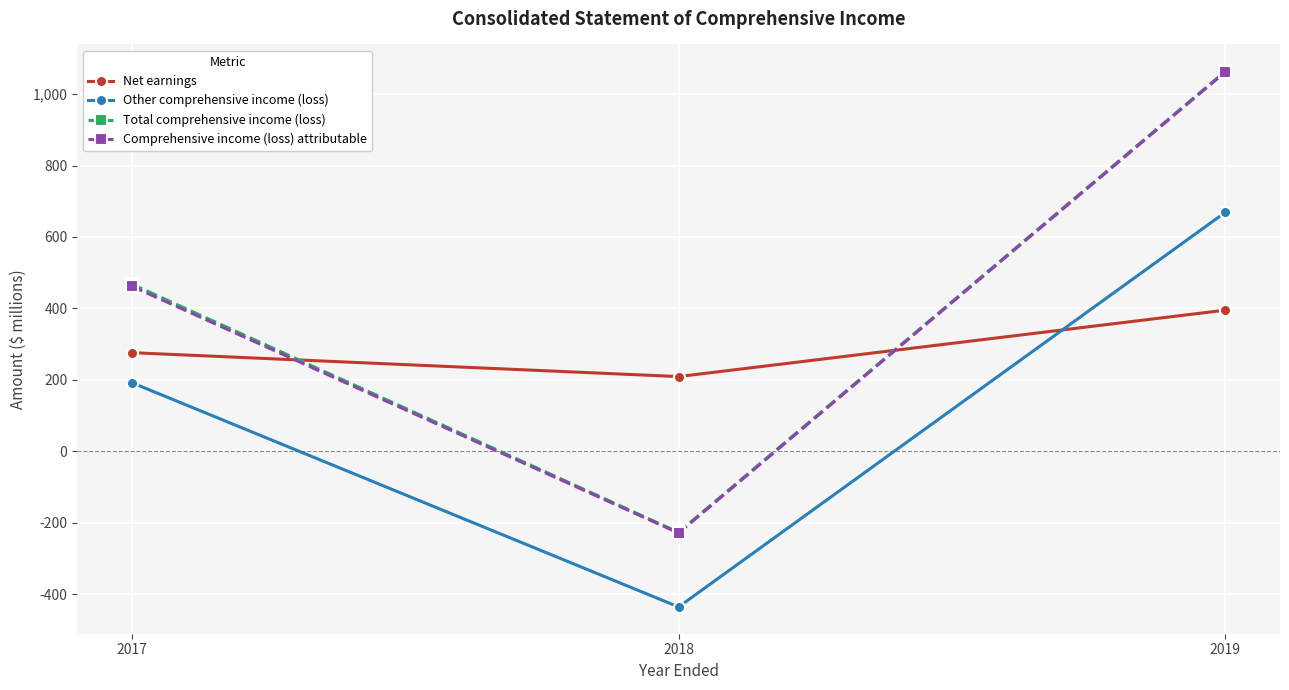

At which category is the sum across all series the highest?

2019